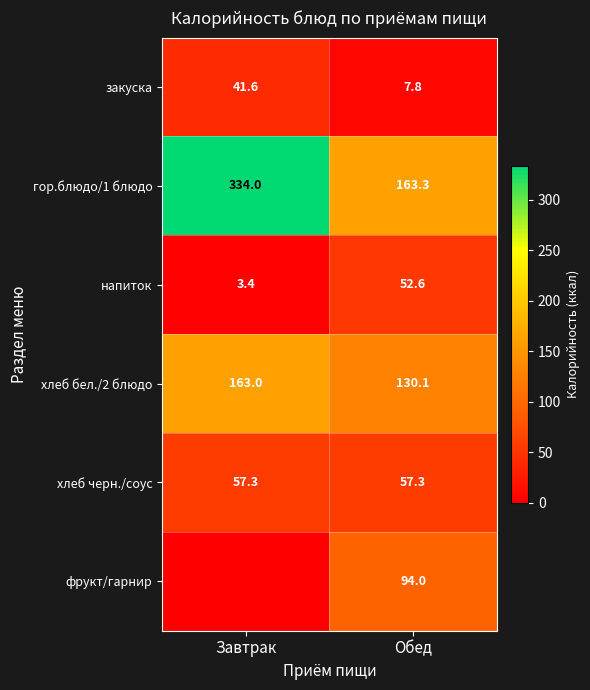

How many series are shown in this chart?

6